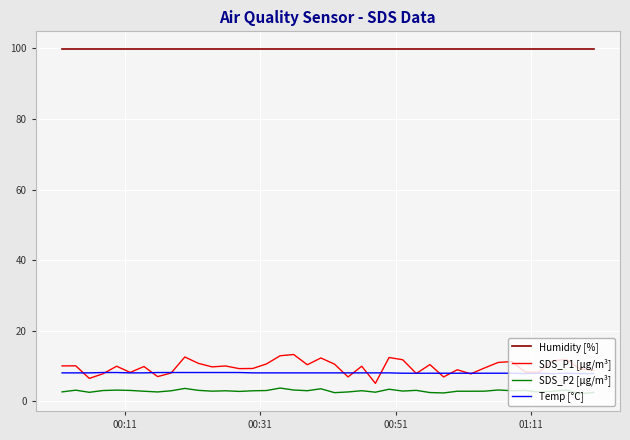

True or false: SDS_P2 [µg/m³] and Temp [°C] intersect in this chart.

False